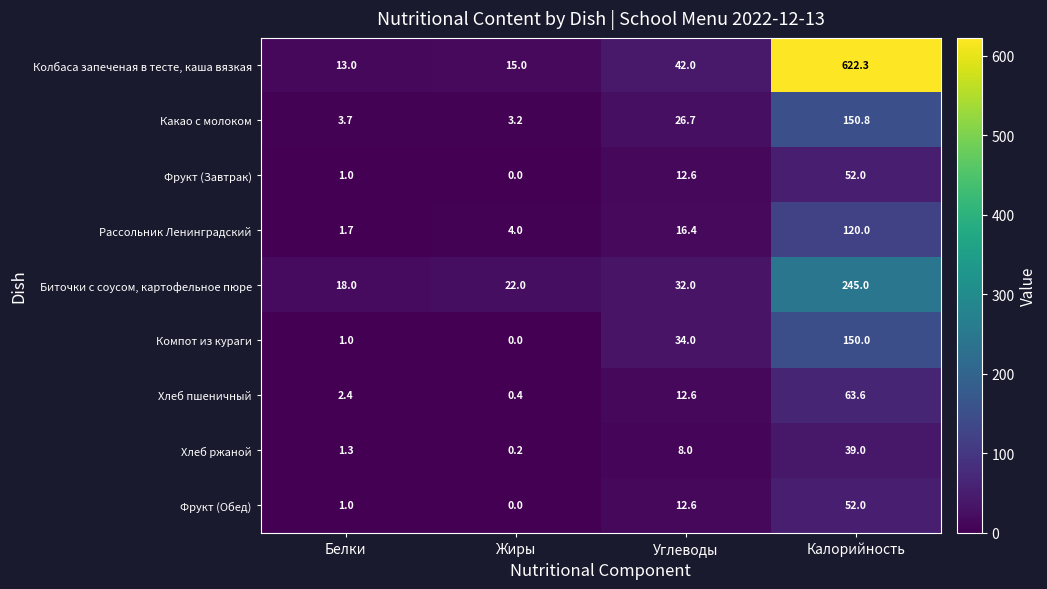

Which label corresponds to the largest value in the chart?

Калорийность